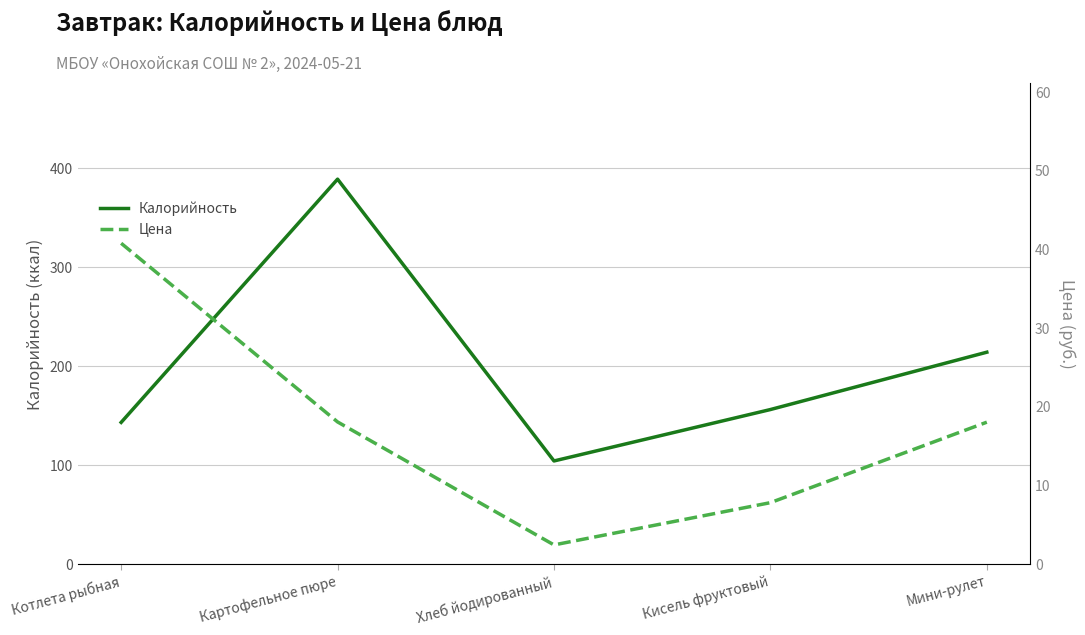

What is the total value across all series at Картофельное пюре?

407.0